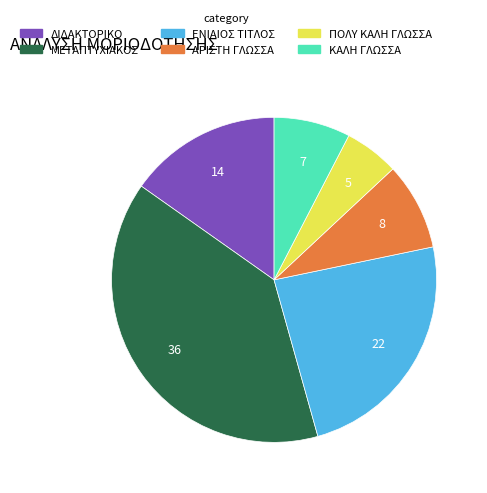

Is there a majority slice in this chart?

No